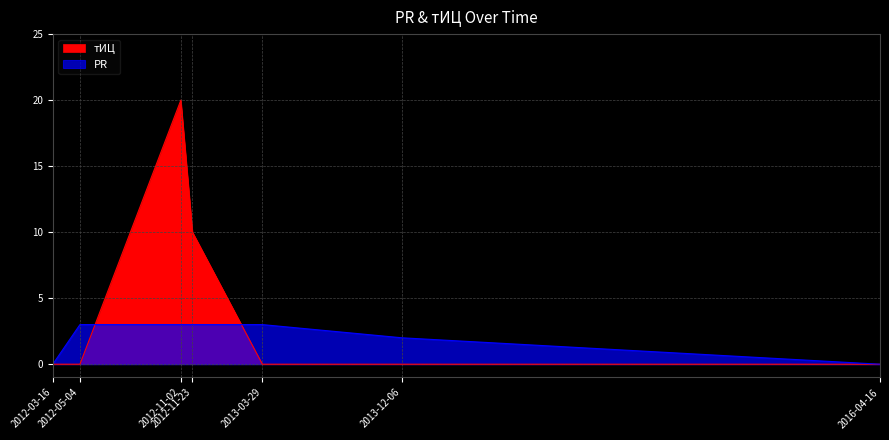

In тИЦ, how many points are higher than both neighbors (excluding endpoints)?

1